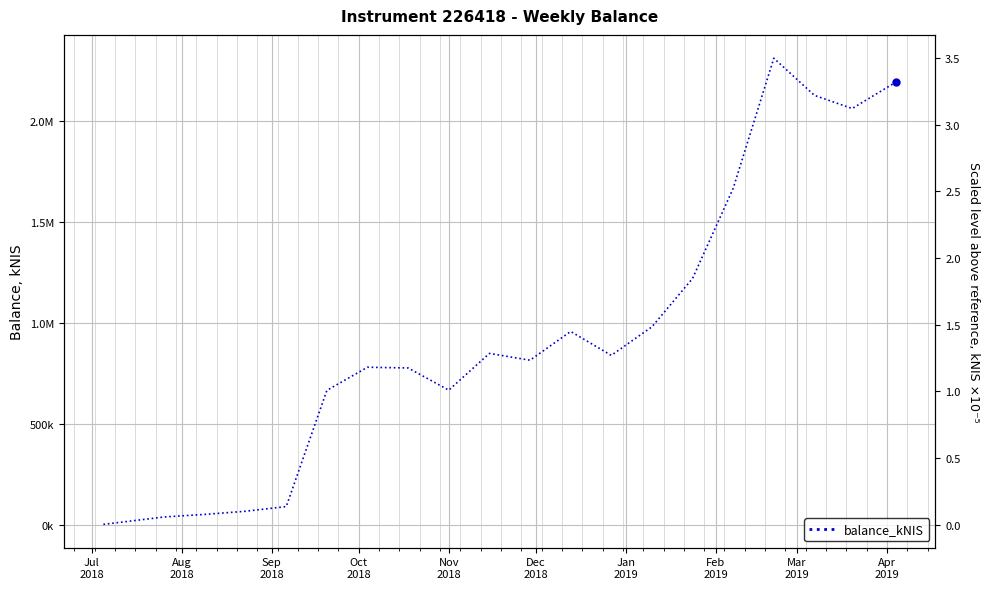

Count the number of values greater than 838824.

10